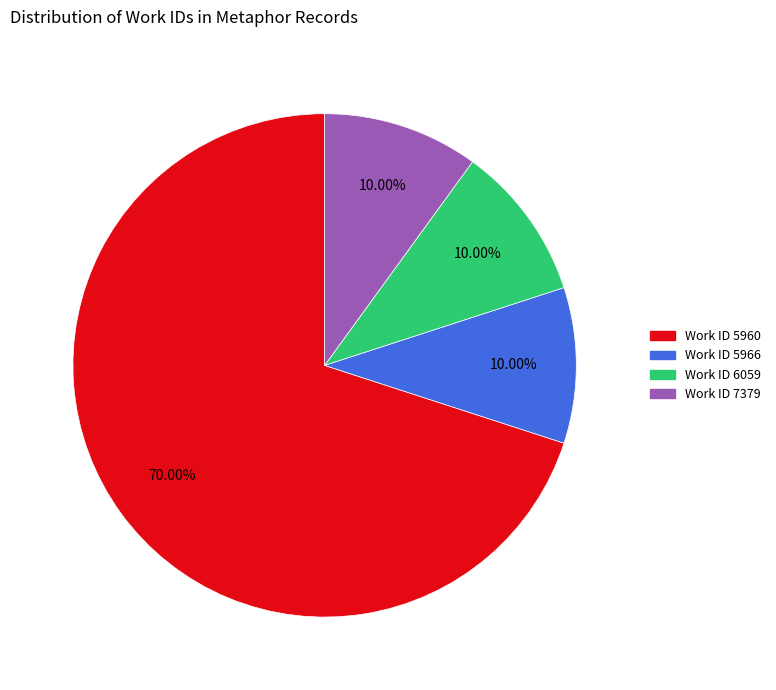

Combined, do Work ID 7379 and Work ID 6059 account for over 50%?

No